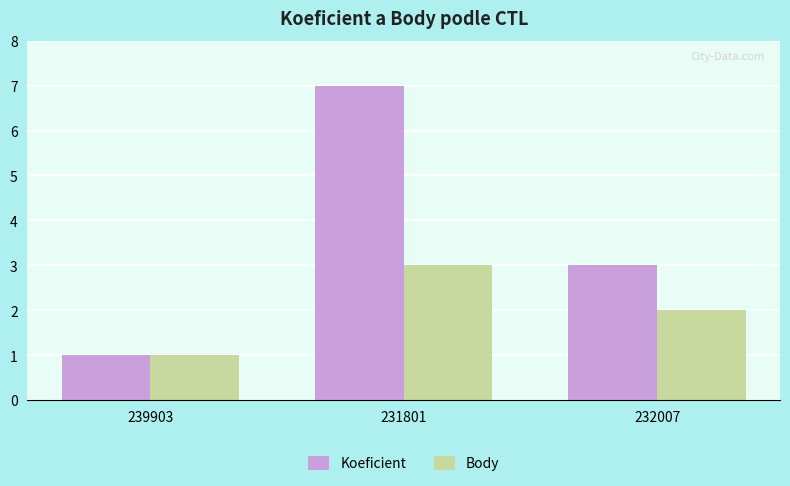

List the labels in order of Koeficient value, smallest first.

239903, 232007, 231801